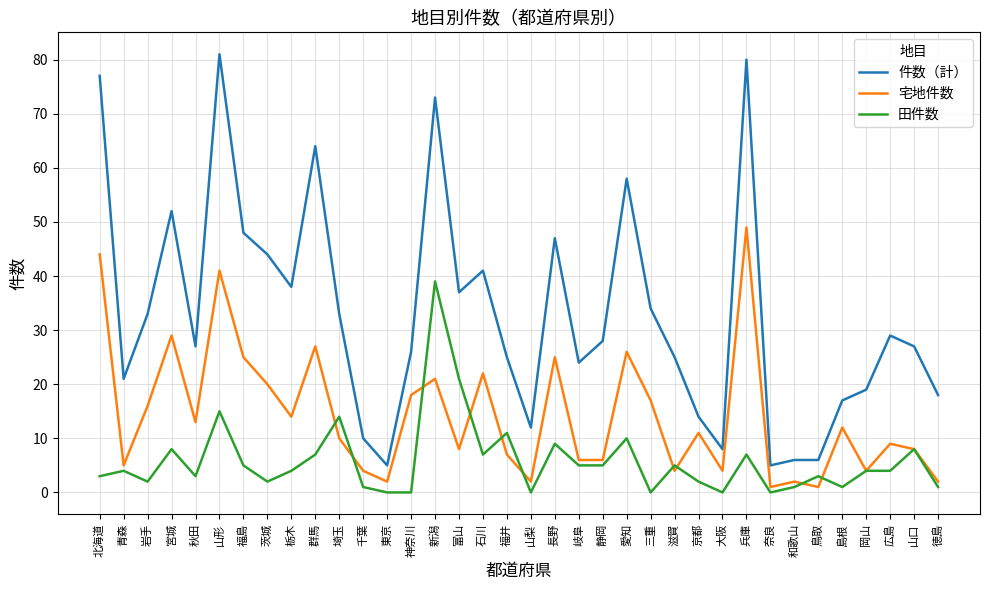

Does the chart have visible grid lines?

Yes